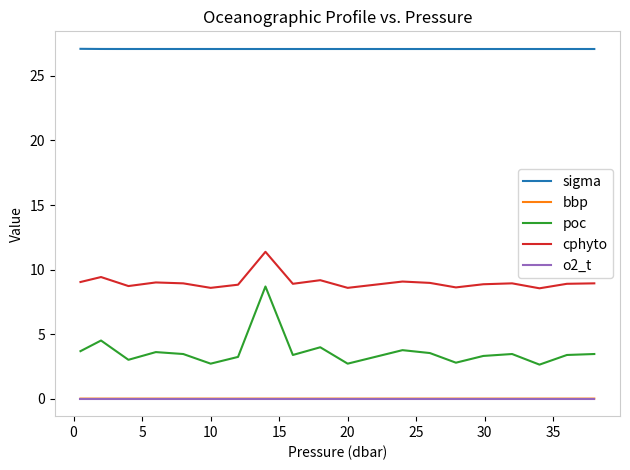

True or false: poc and bbp intersect in this chart.

False